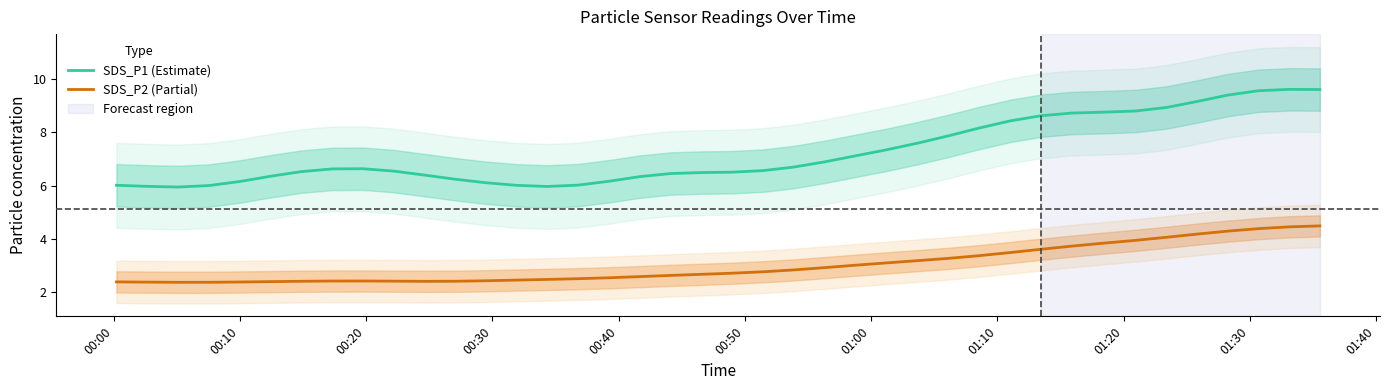

True or false: SDS_P1 (Estimate) and SDS_P2 (Partial) intersect in this chart.

False